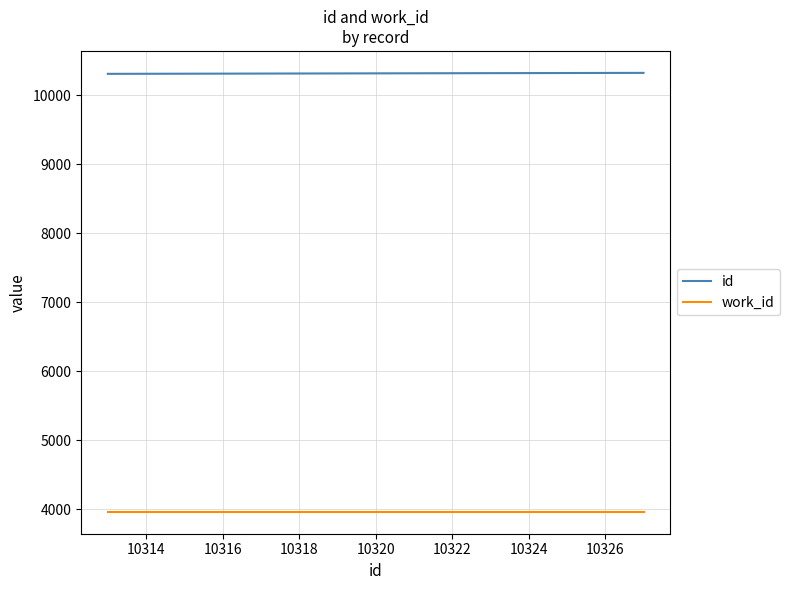

What is the maximum value shown in the chart?

10327